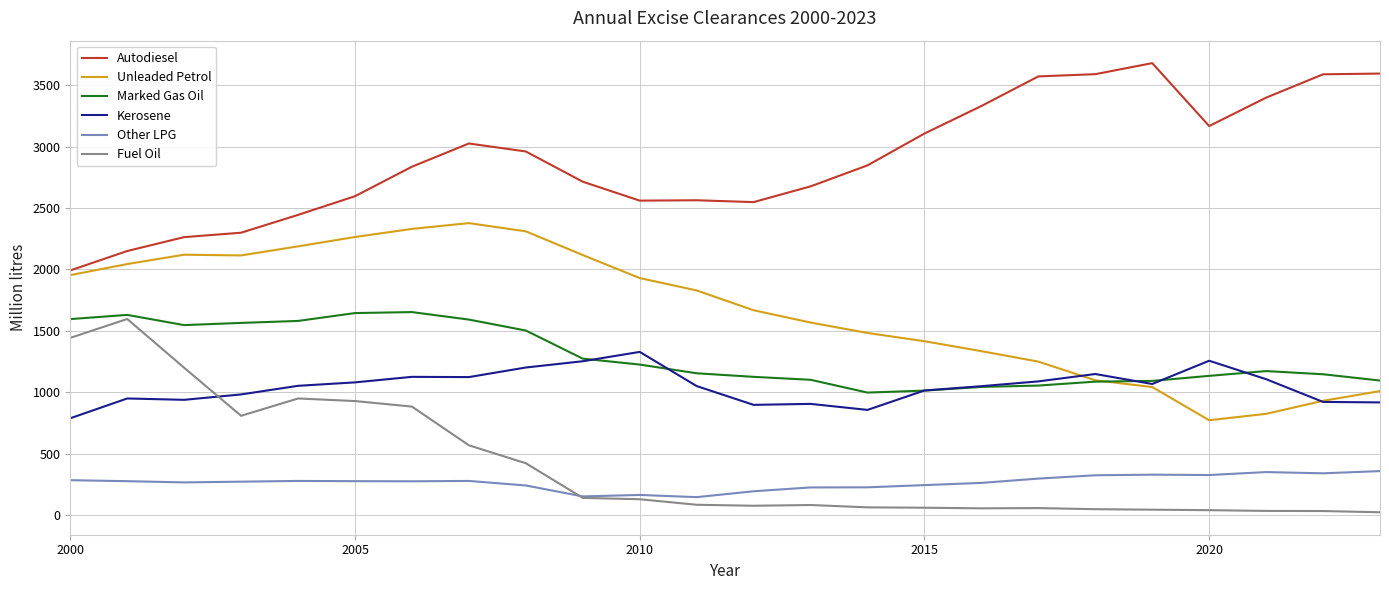

True or false: Fuel Oil has more than 1 points higher than both neighbors.

True